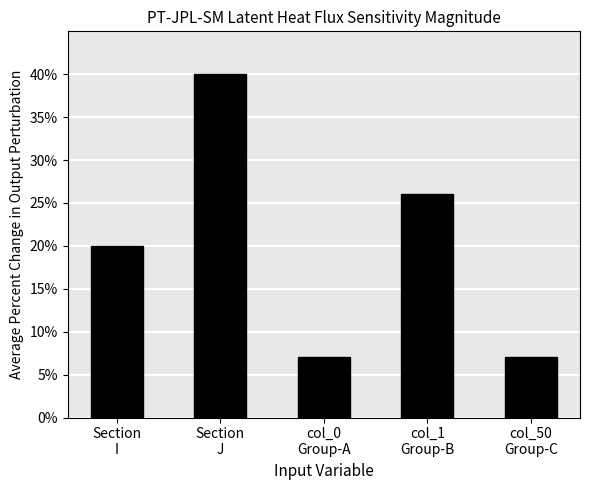

What is the difference between the maximum and second lowest values?

33